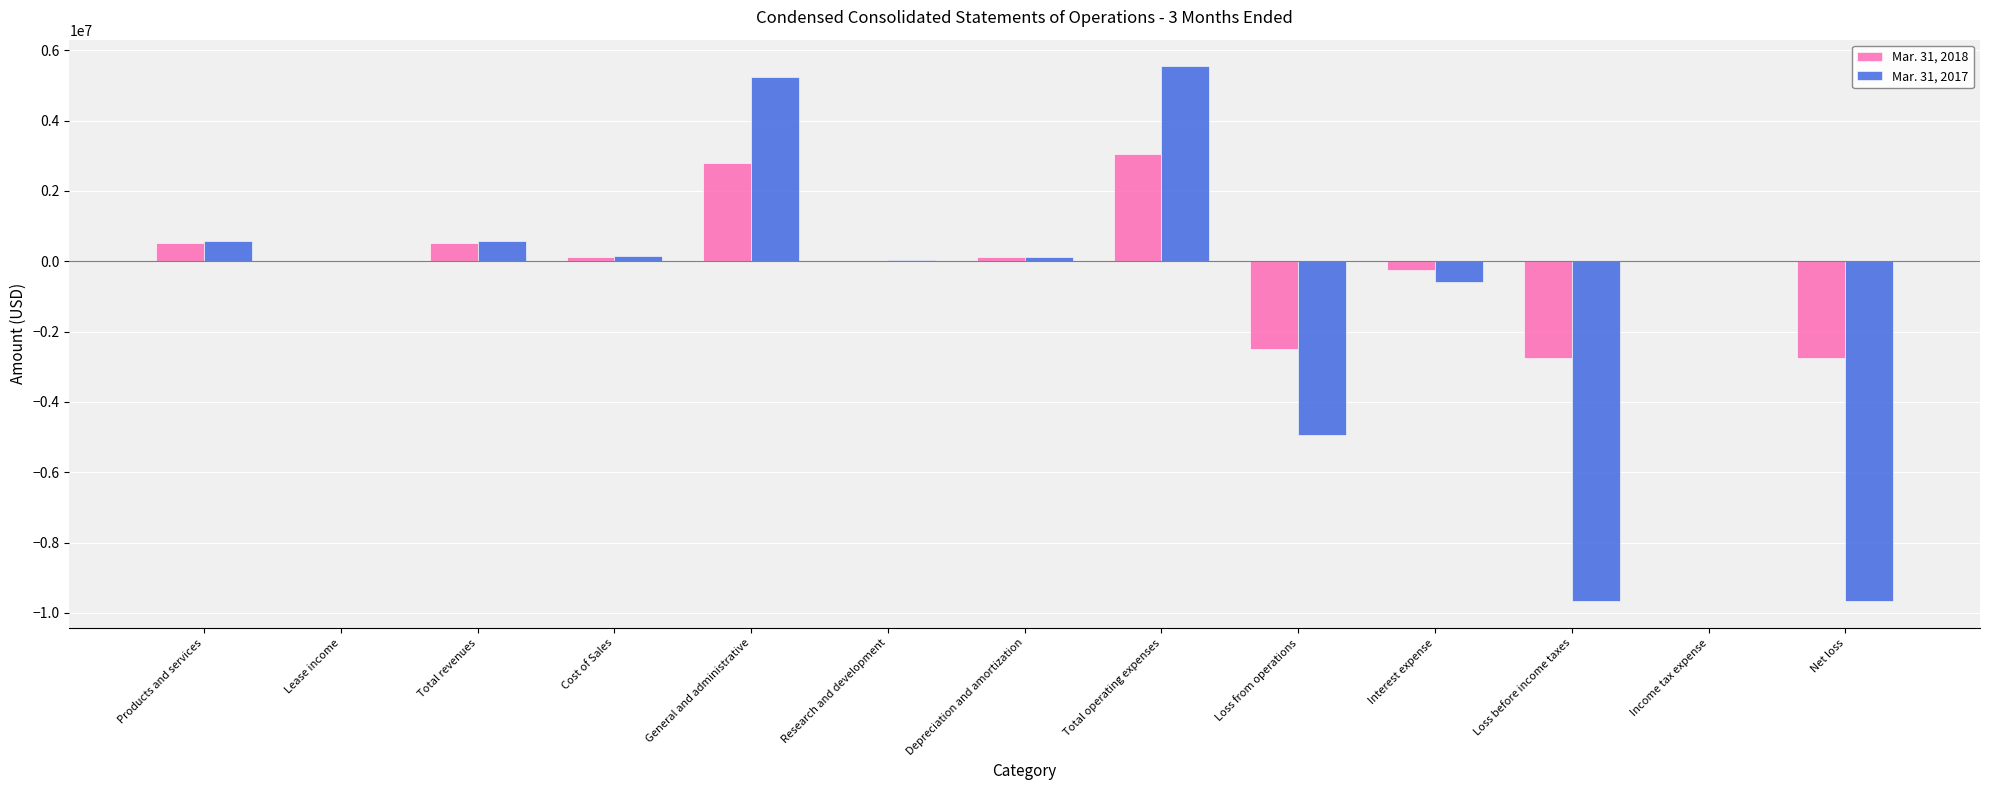

The value of Mar. 31, 2018 at Research and development is 5361. True or false?

True